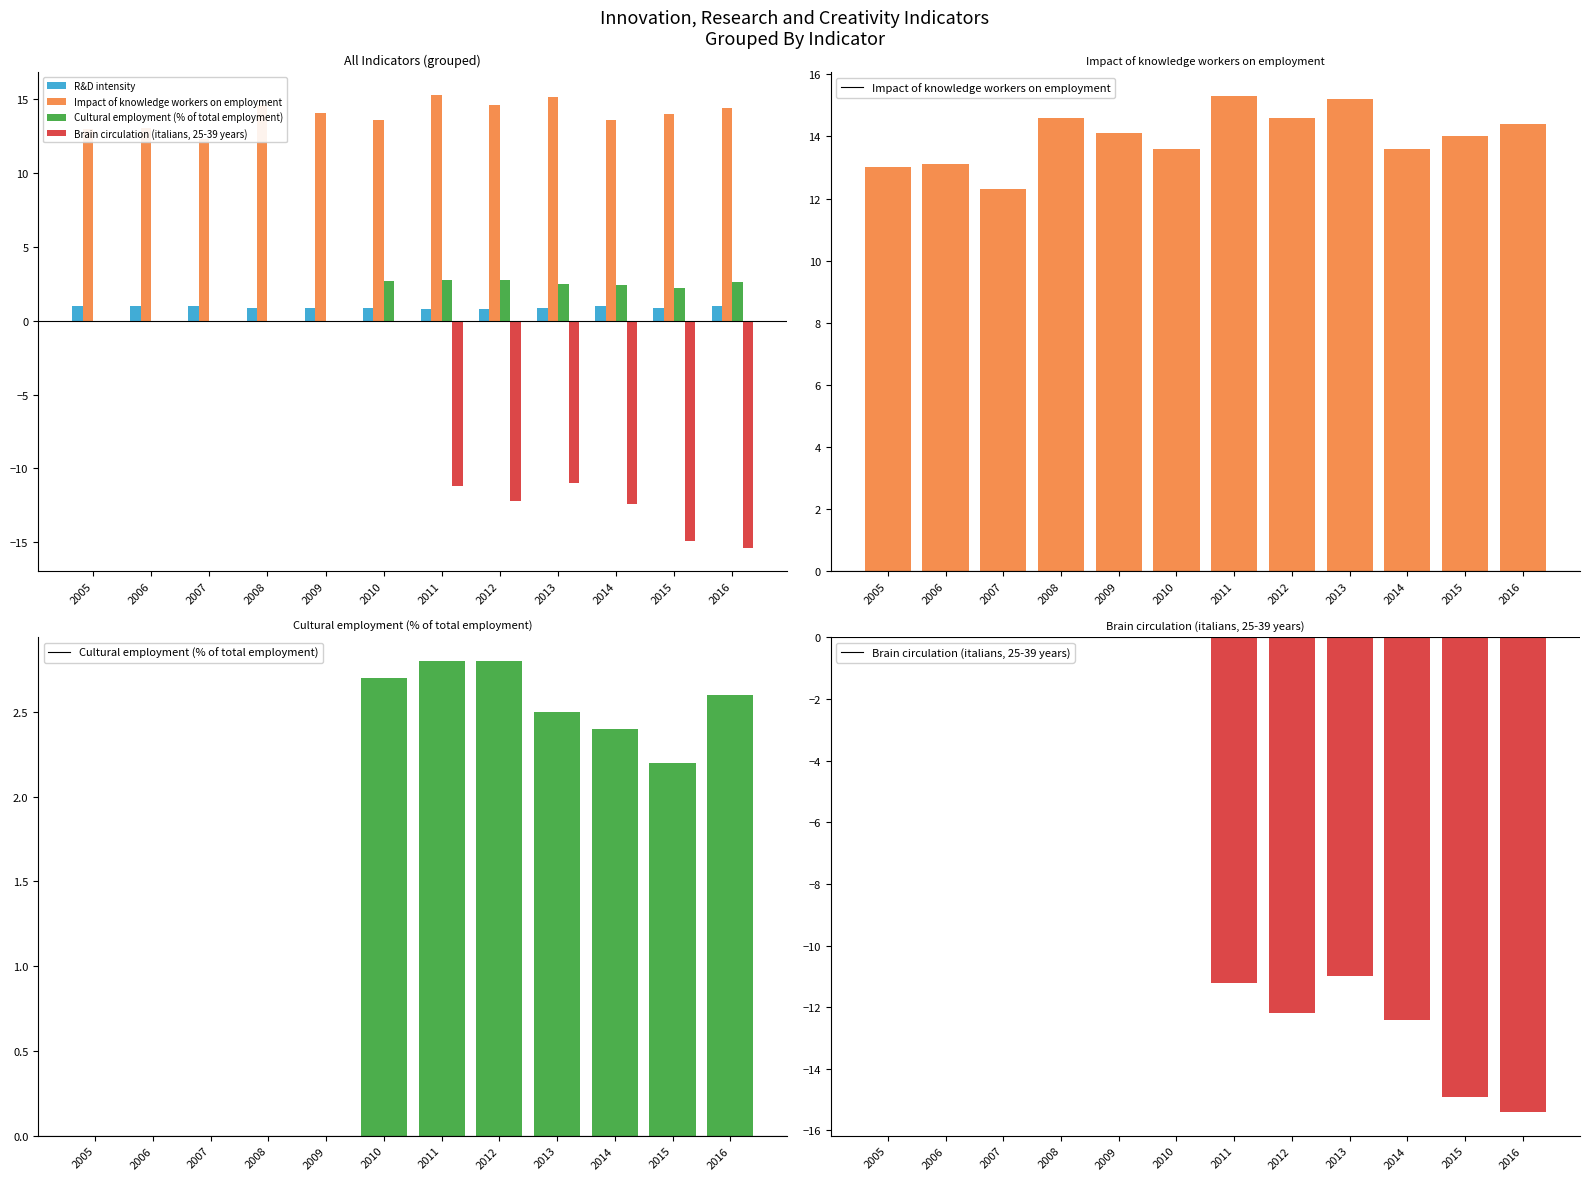

Where is Brain circulation (italians, 25-39 years) nearest to the value 0?

2005